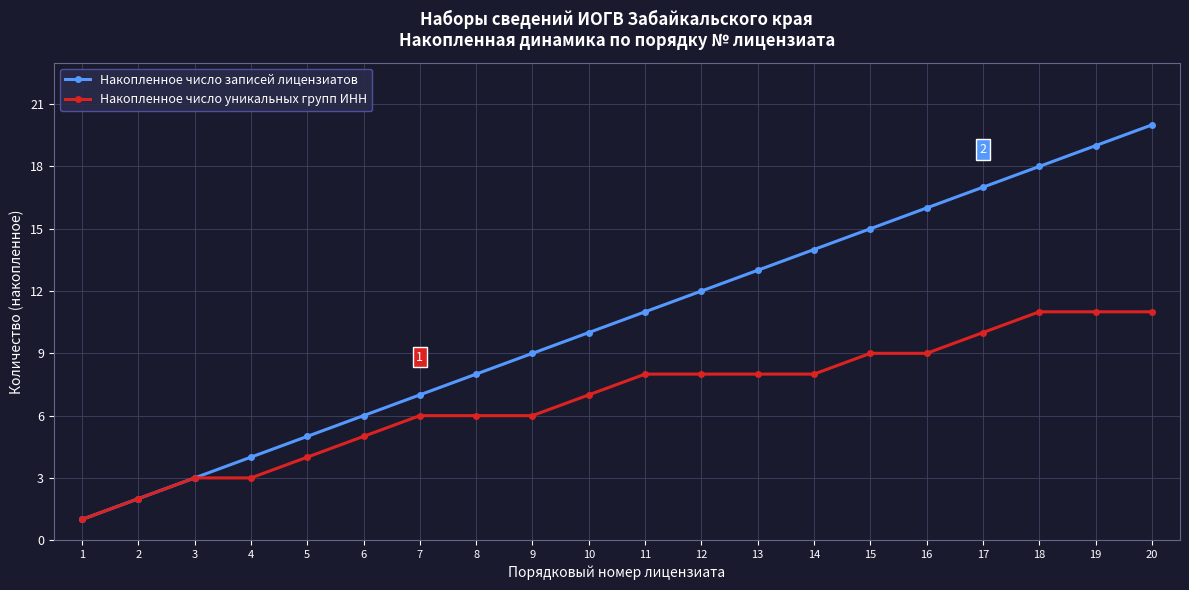

What is the value of the Накопленное число записей лицензиатов point at the 12th from the left?

12